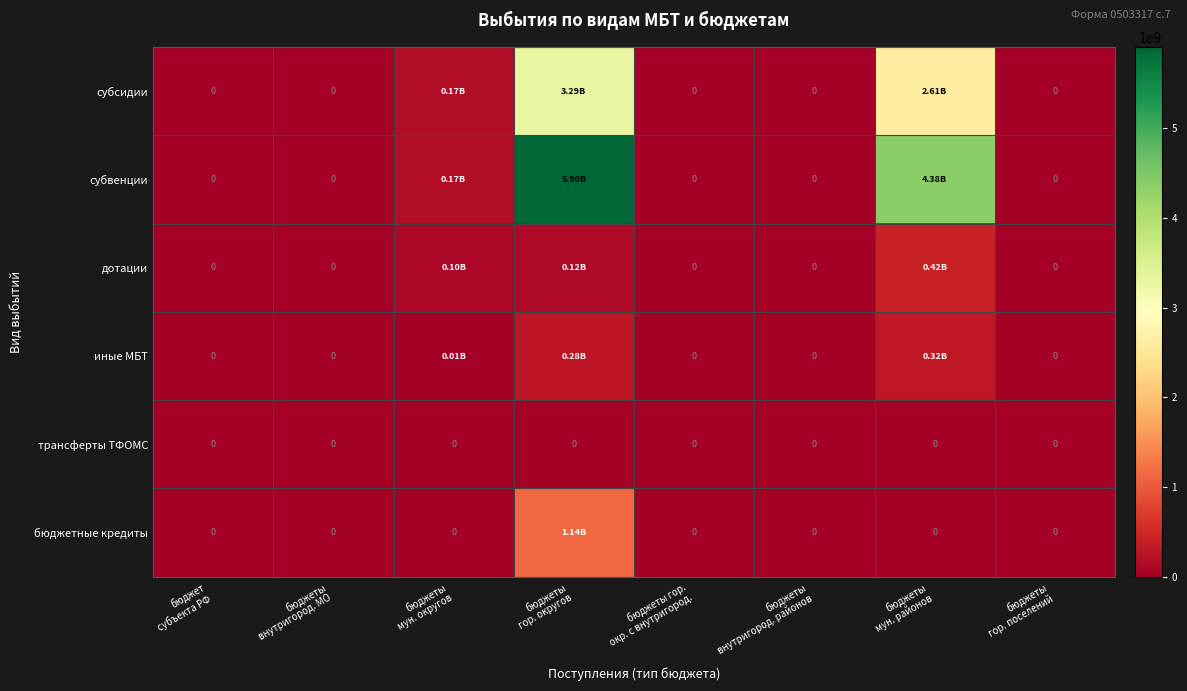

Is the value of субсидии at бюджеты мун. районов greater than the value of иные МБТ at бюджеты мун. округов?

Yes